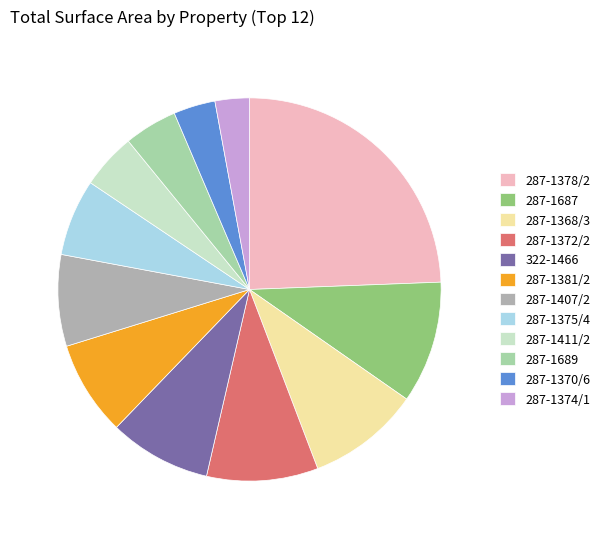

Is there any slice that represents more than half of the pie?

No